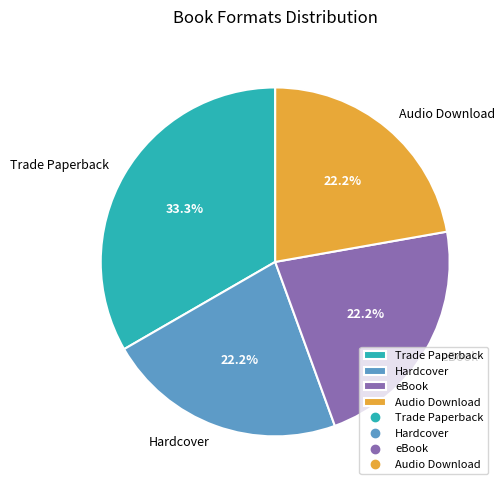

Is it true that Trade Paperback is 43% of the pie?

False